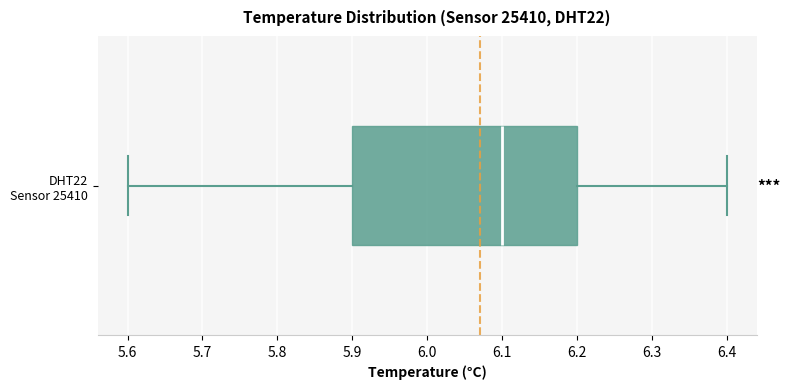

Read this box plot against the x-axis: the position of the median line, the range covered by the box, and the ends of both whiskers. The values are not printed on the chart, so give them approximately, as read against the axis.

median 6.1, box 5.9 to 6.2, whiskers 5.6 to 6.4